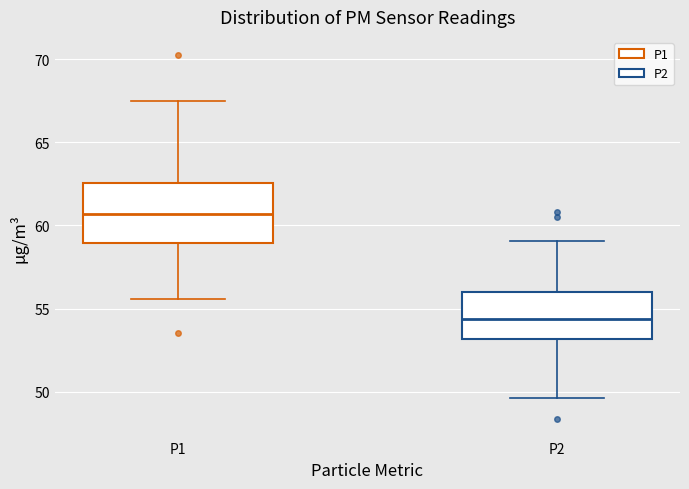

Reading left to right, transcribe this box plot: for each box, give where its median line is, the range the box spans, and where its two whiskers end, as read against the y-axis. The values are not printed on the chart, so give them approximately, as read against the axis.

P1: median 60.5, box 59.0 to 62.5, whiskers 55.5 to 67.5
P2: median 54.5, box 53.0 to 56.0, whiskers 49.5 to 59.0